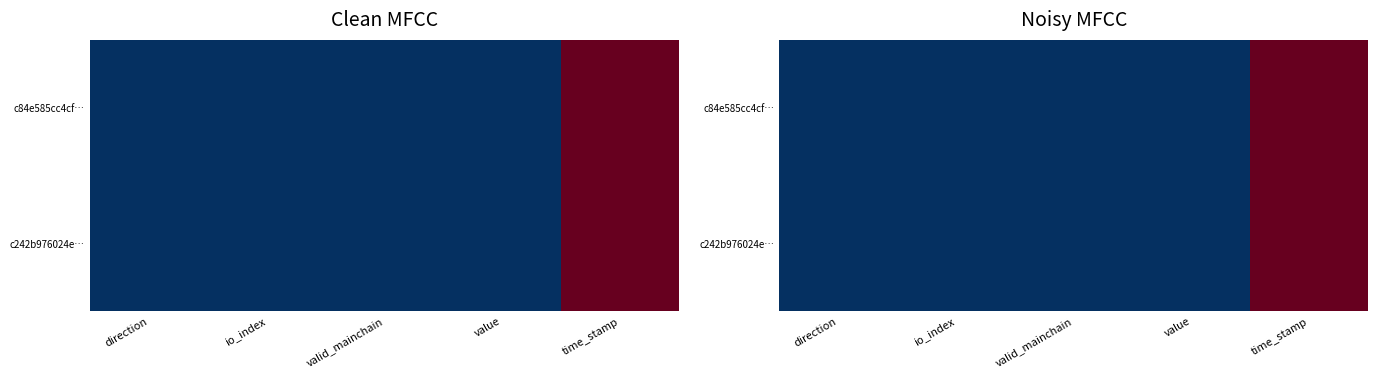

What is the approximate value of c84e585cc4cf… at time_stamp?

1.0